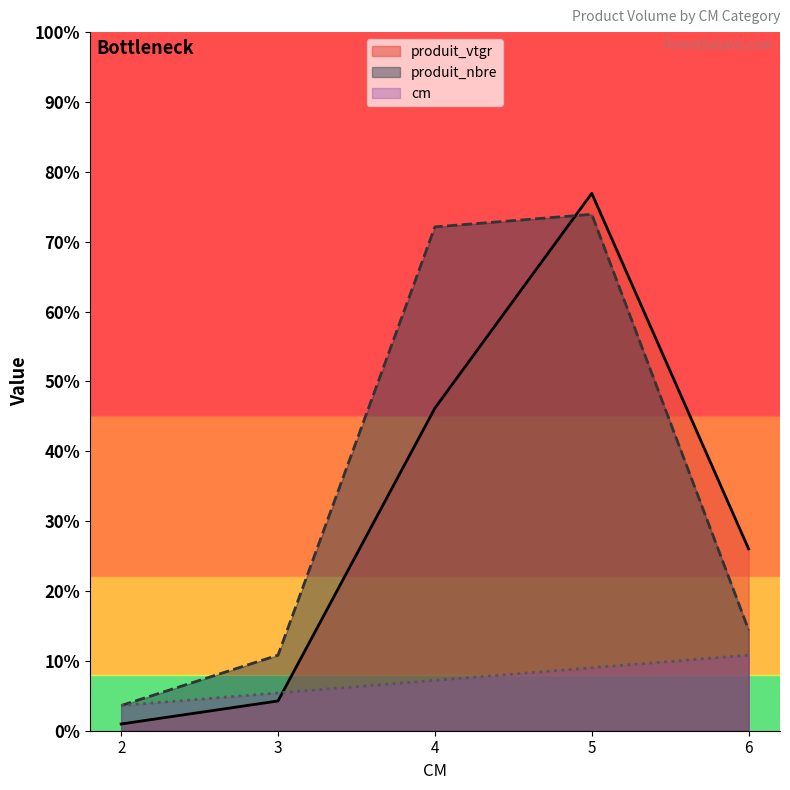

Between which two adjacent categories do produit_vtgr and produit_nbre first intersect?

4 and 5